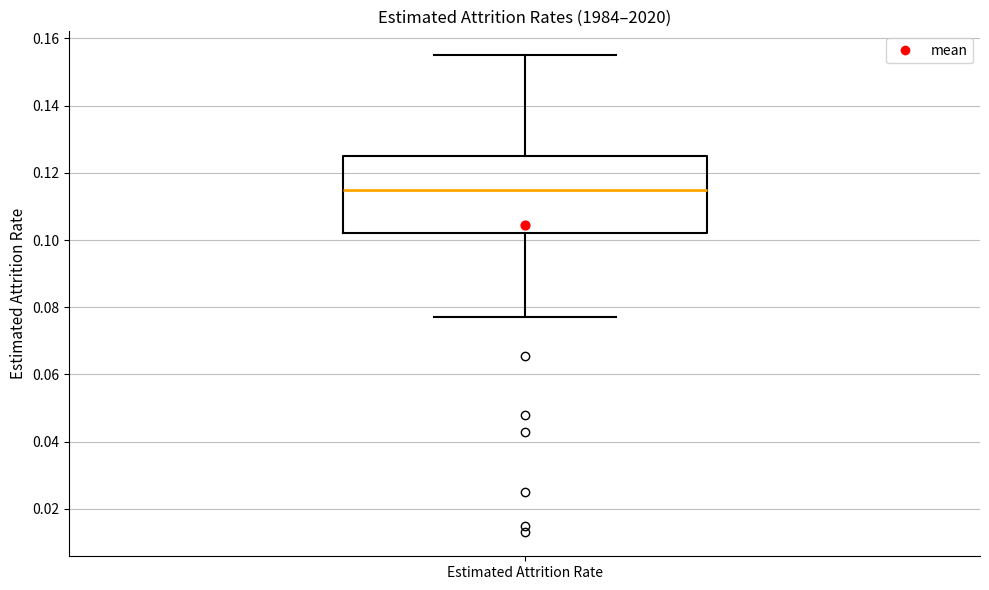

Read this box plot against the y-axis: the position of the median line, the range covered by the box, and the ends of both whiskers. The values are not printed on the chart, so give them approximately, as read against the axis.

median 0.116, box 0.102 to 0.126, whiskers 0.078 to 0.156